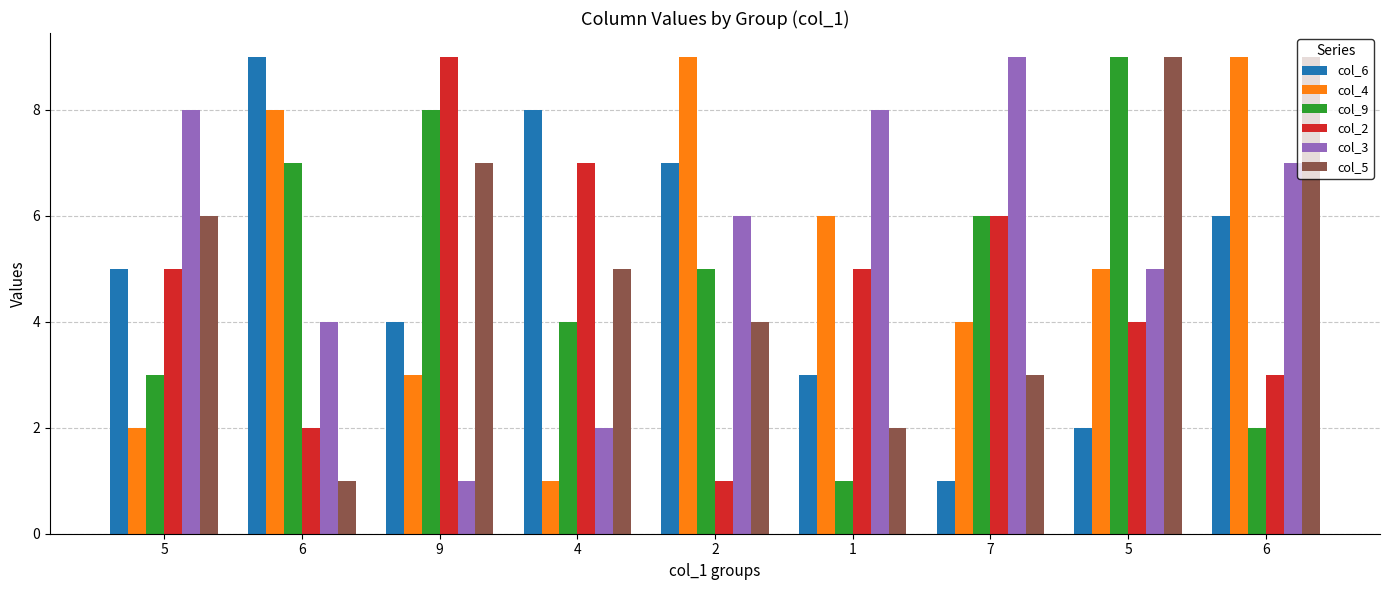

Reading left to right, what are all the values shown in this chart?

col_6: 5=5	6=9	9=4	4=8	2=7	1=3	7=1	5=2	6=6
col_4: 5=2	6=8	9=3	4=1	2=9	1=6	7=4	5=5	6=9
col_9: 5=3	6=7	9=8	4=4	2=5	1=1	7=6	5=9	6=2
col_2: 5=5	6=2	9=9	4=7	2=1	1=5	7=6	5=4	6=3
col_3: 5=8	6=4	9=1	4=2	2=6	1=8	7=9	5=5	6=7
col_5: 5=6	6=1	9=7	4=5	2=4	1=2	7=3	5=9	6=9